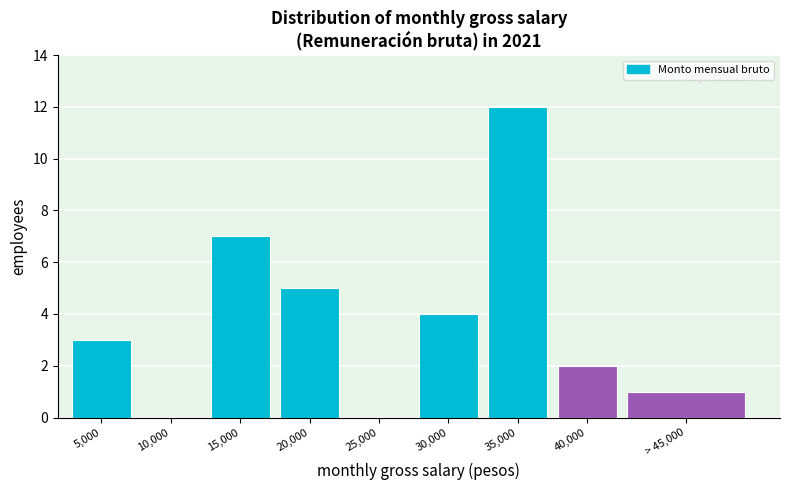

Between 5,000 and 20,000, which is larger?

20,000